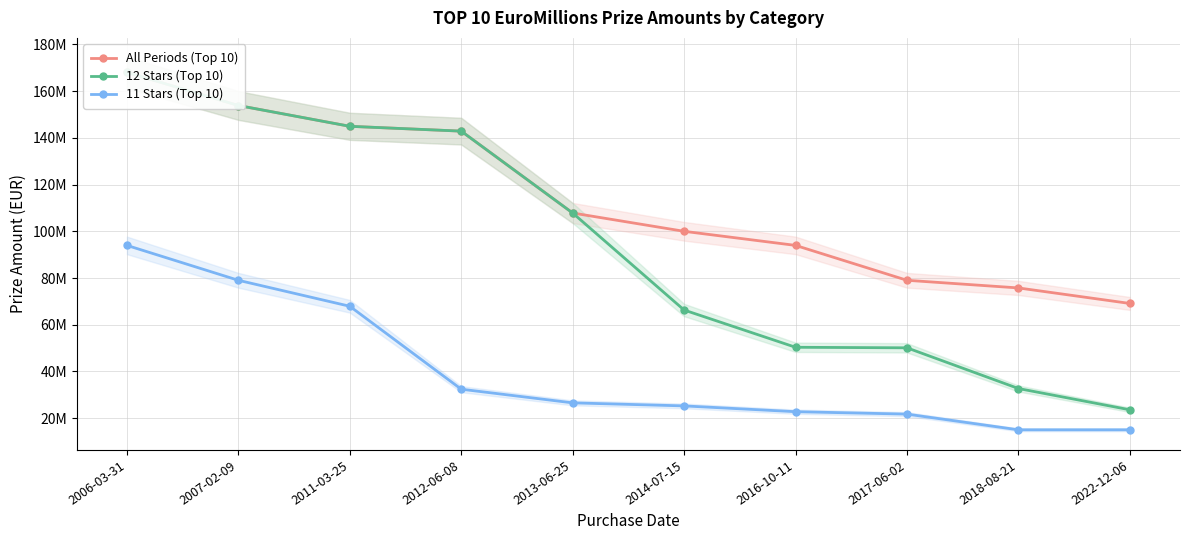

What is the value of the 12 Stars (Top 10) point at the 8th from the left?

50108729